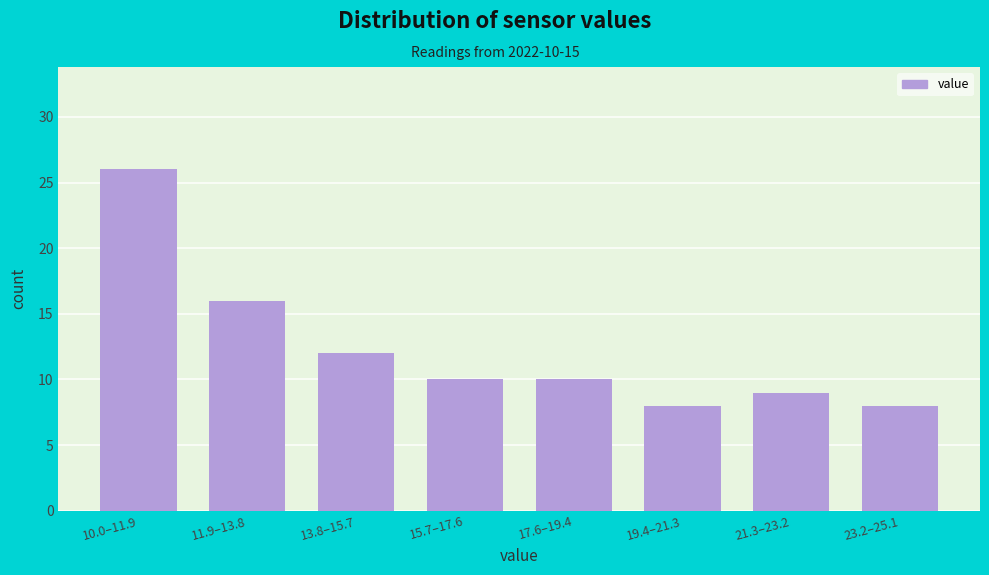

Reading left to right, extract all data points from this chart.

10.0–11.9=26	11.9–13.8=16	13.8–15.7=12	15.7–17.6=10	17.6–19.4=10	19.4–21.3=8	21.3–23.2=9	23.2–25.1=8